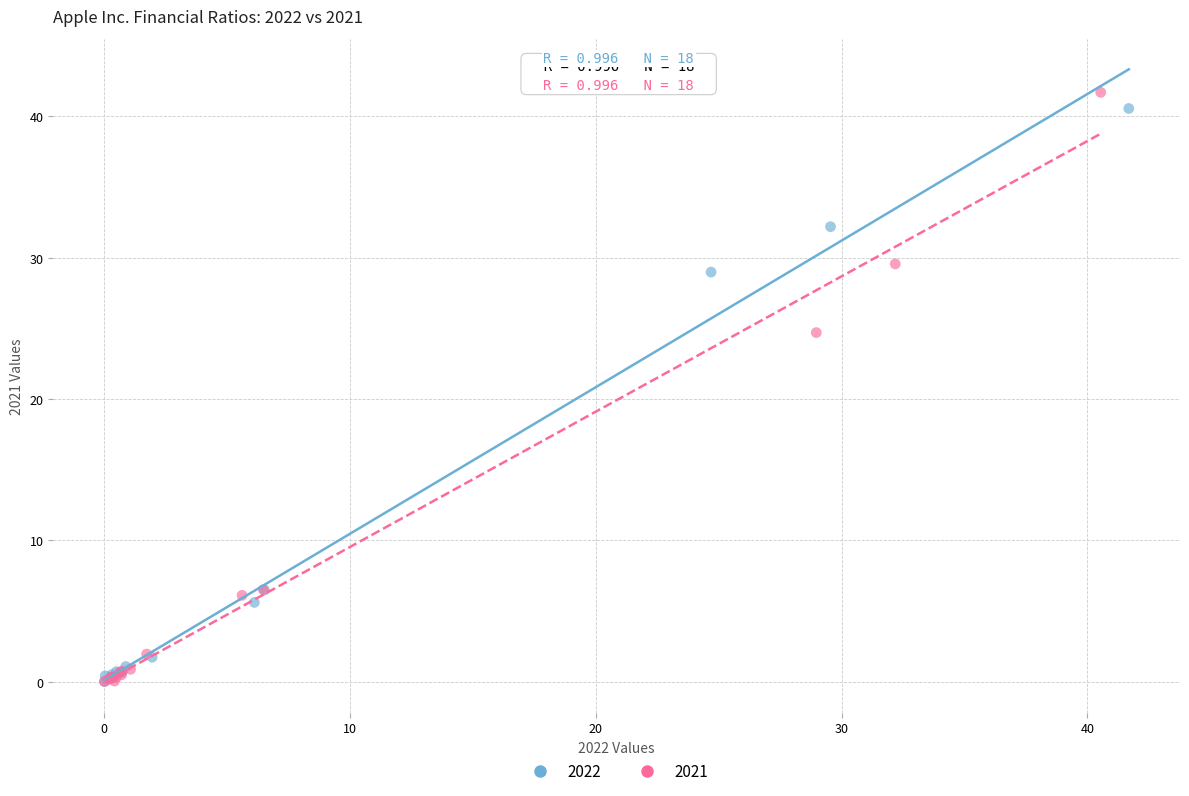

Which series has the widest spread of Y values?

2021